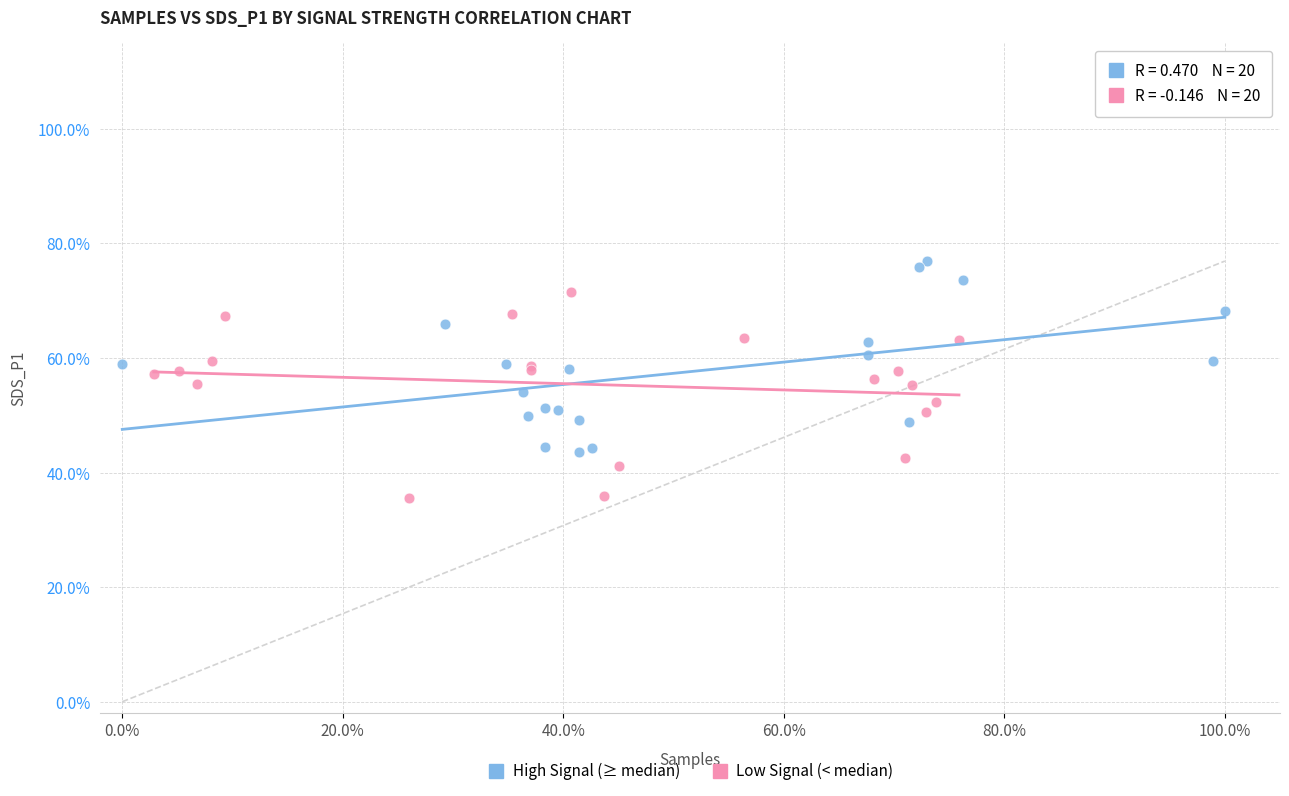

Which series reaches the maximum Y coordinate?

High Signal (≥ median)